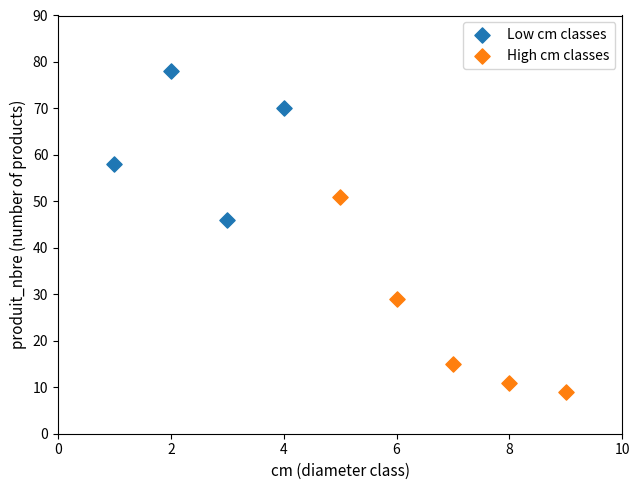

What are all the series names shown in the legend?

Low cm classes, High cm classes